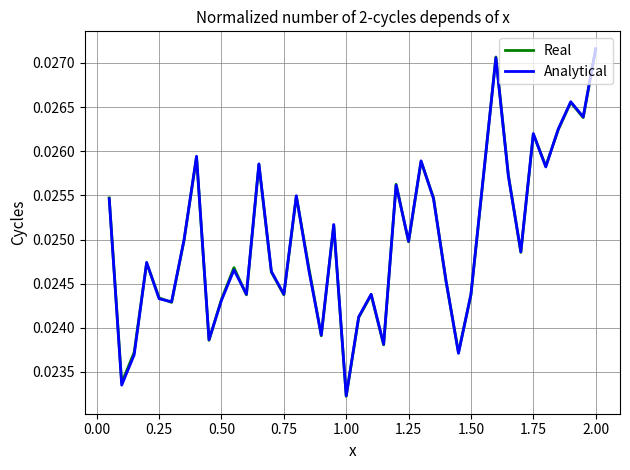

Count the number of data series in this chart.

2